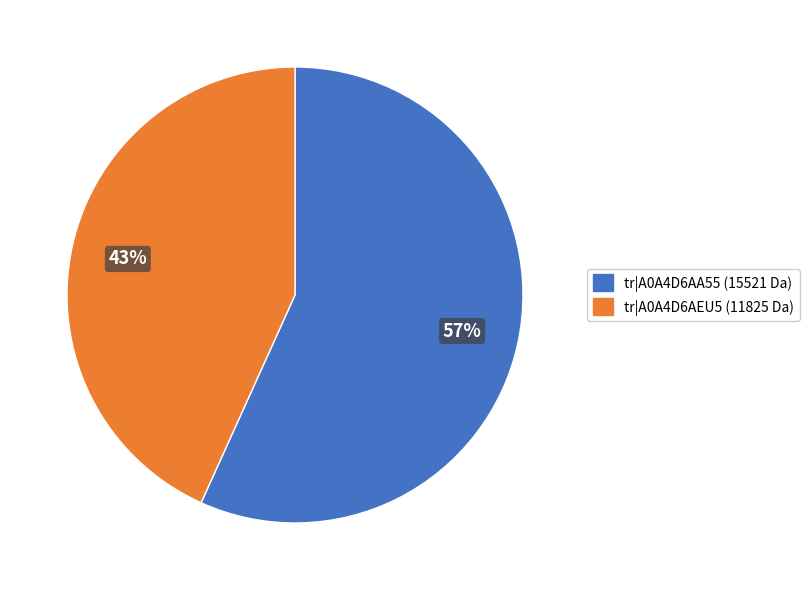

Approximately how many times larger is the value at tr|A0A4D6AEU5 (11825 Da) compared to tr|A0A4D6AA55 (15521 Da)?

0.8